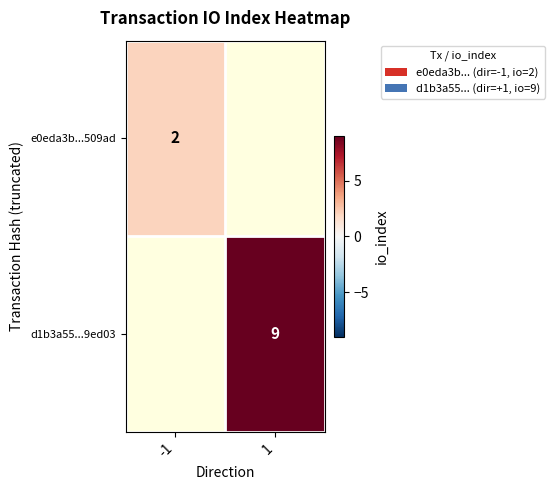

The e0eda3b...509ad series shows 3 at -1. True or false?

False